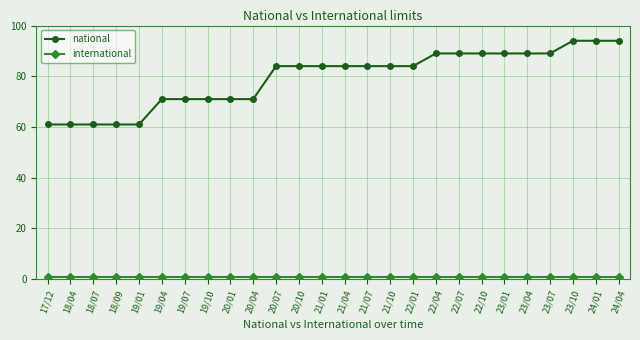

The value of international at 18/09 is 1. True or false?

True